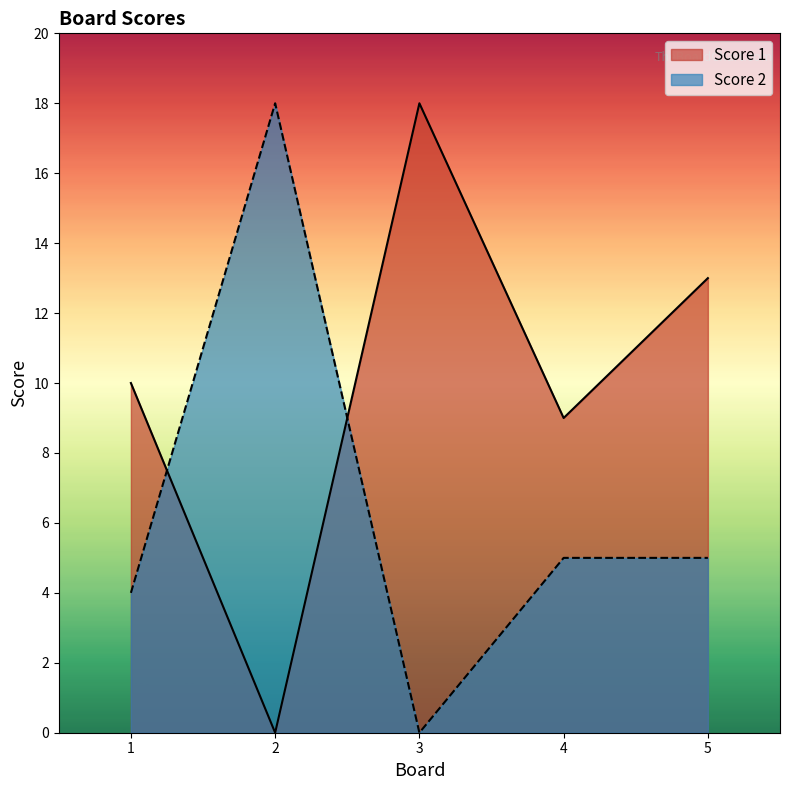

Where is Score 2 nearest to the value 9?

4